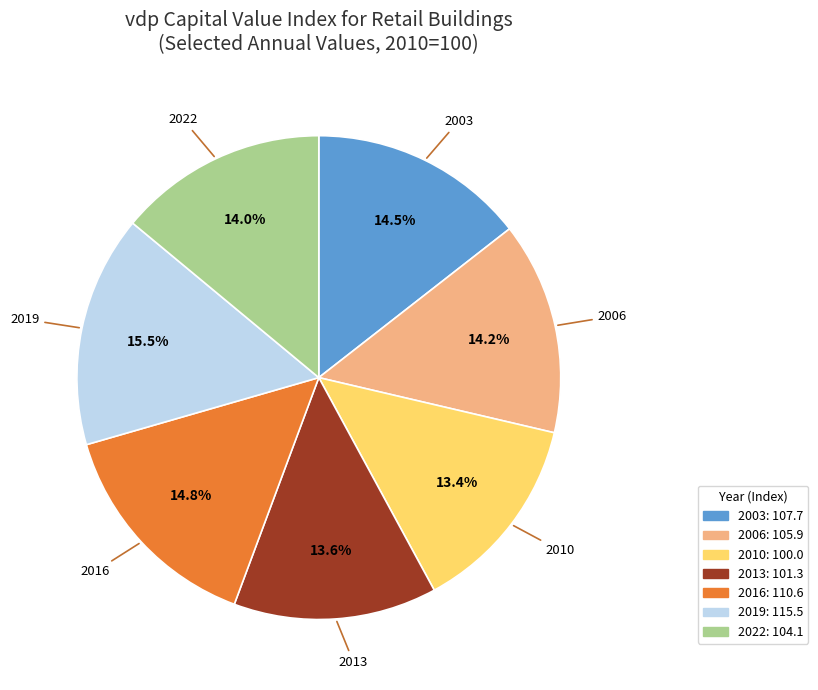

Does any single category account for the majority?

No